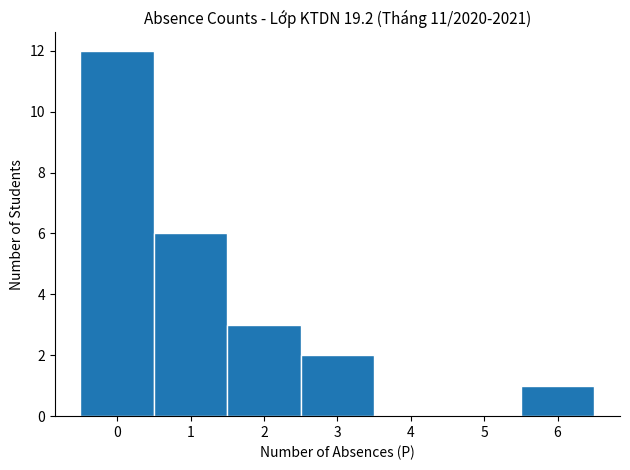

Reading left to right, list every bar in this chart as the range it spans on the x-axis followed by its height. The values are not printed on the chart, so give them approximately, as read against the axis.

-0.5 to 0.5: 12
0.5 to 1.5: 6
1.5 to 2.5: 3
2.5 to 3.5: 2
3.5 to 4.5: 0
4.5 to 5.5: 0
5.5 to 6.5: 1